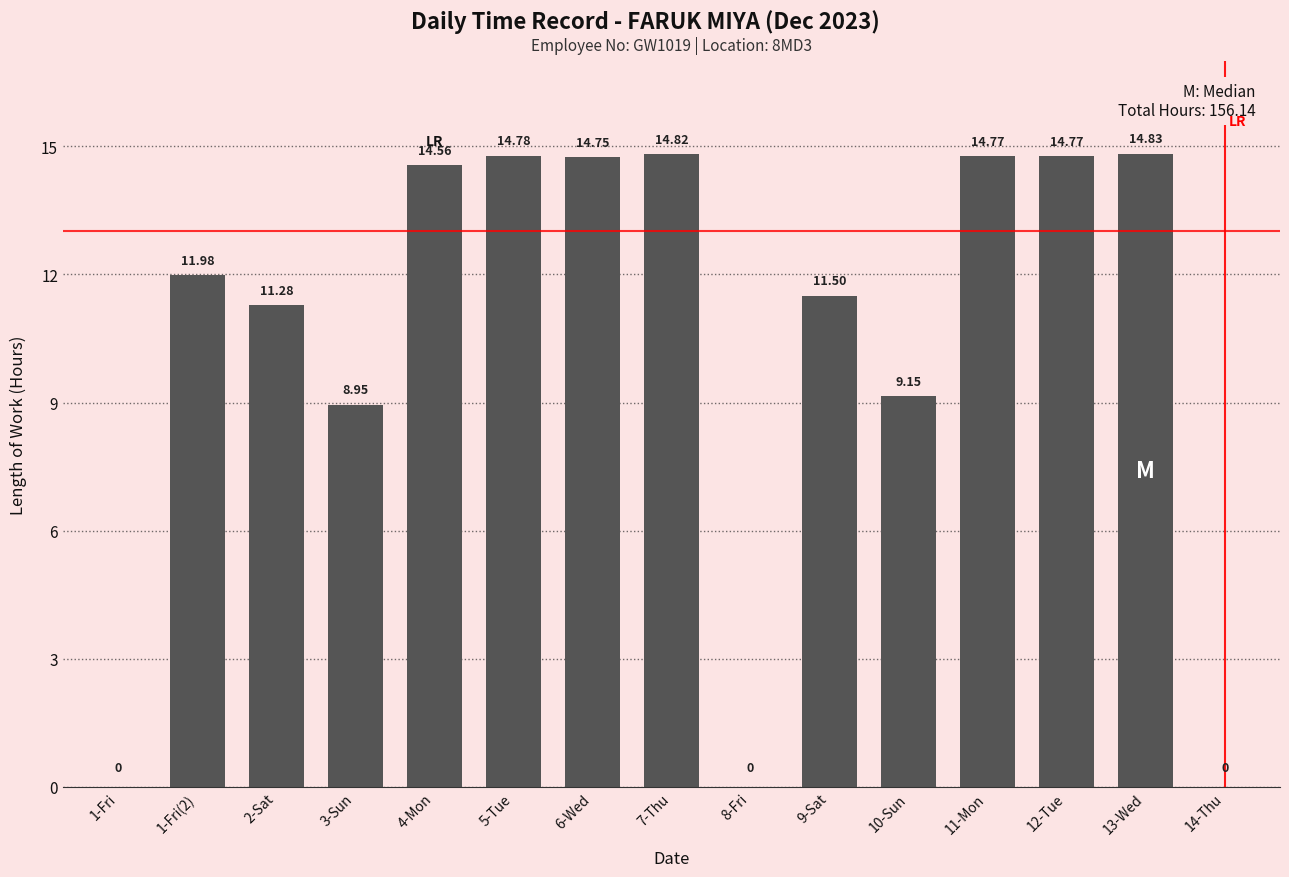

True or false: the data shows 17.6 at 2-Sat.

False